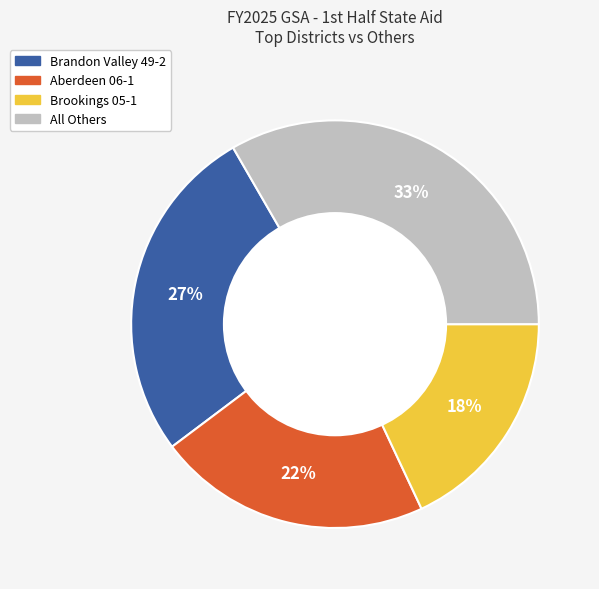

Is it true that Brandon Valley 49-2 is 27% of the pie?

True